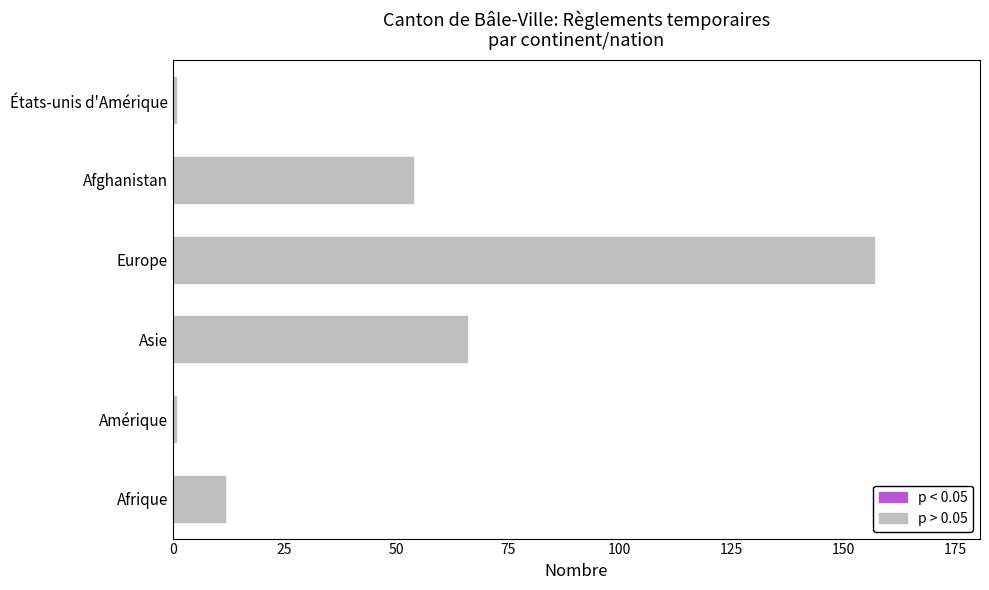

What is the greatest value displayed?

157